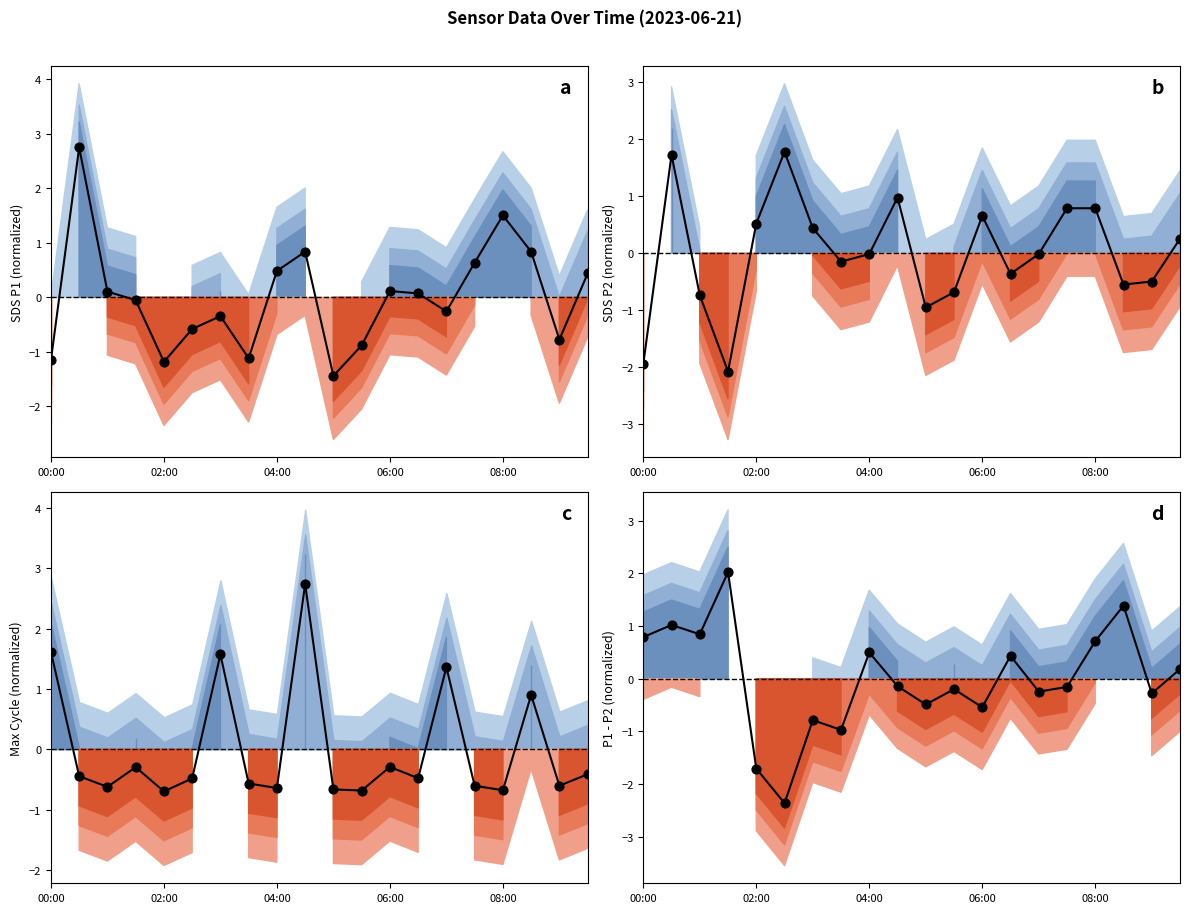

What are all the series names shown in the legend?

SDS P1 (normalized), SDS P2 (normalized), Max Cycle (normalized), P1 - P2 (normalized)